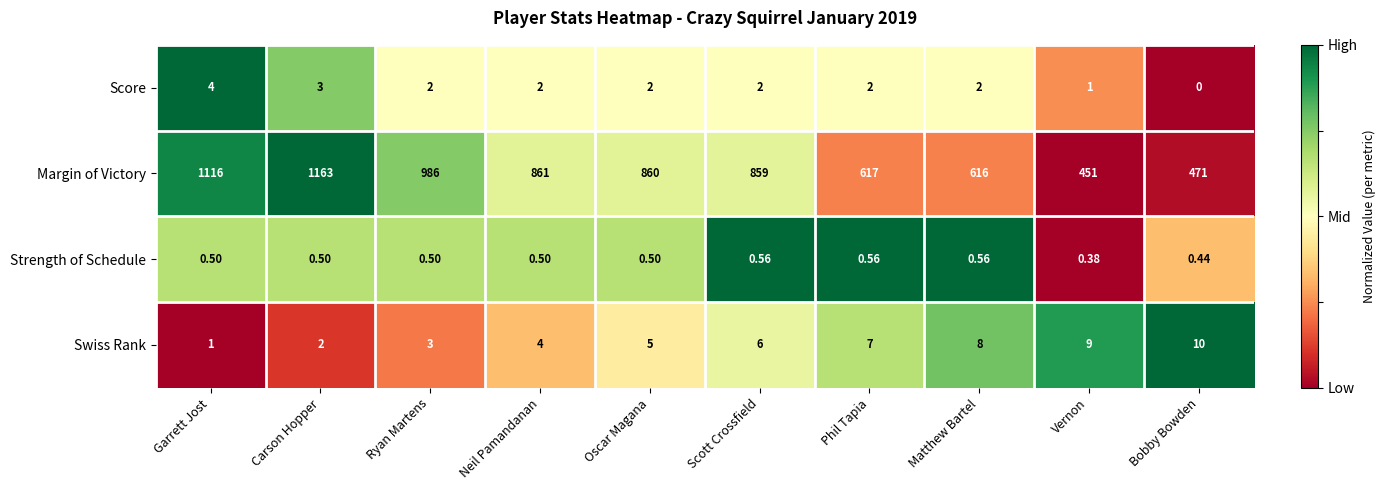

What is the spread (max minus min) of values at Neil Pamandanan?

860.5